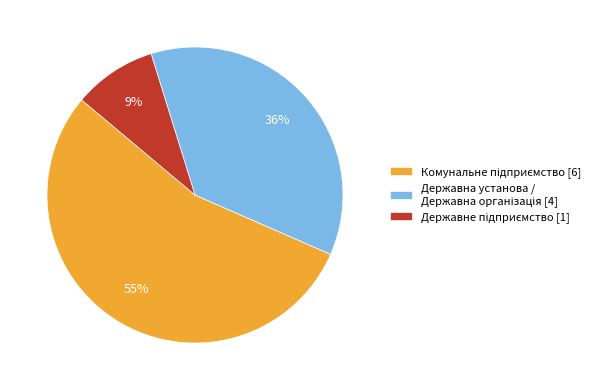

Does any single category account for the majority?

Yes